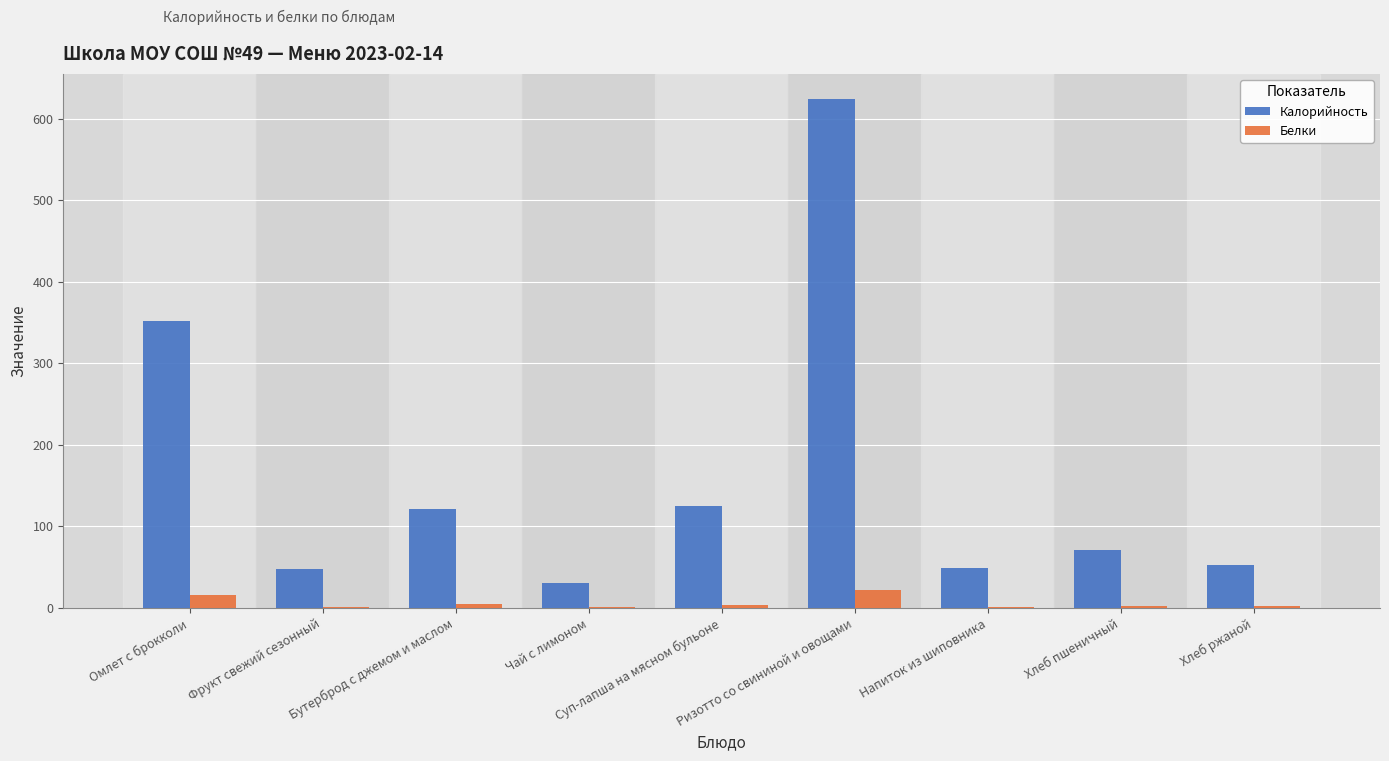

At which label does Белки first exceed 2?

Омлет с брокколи